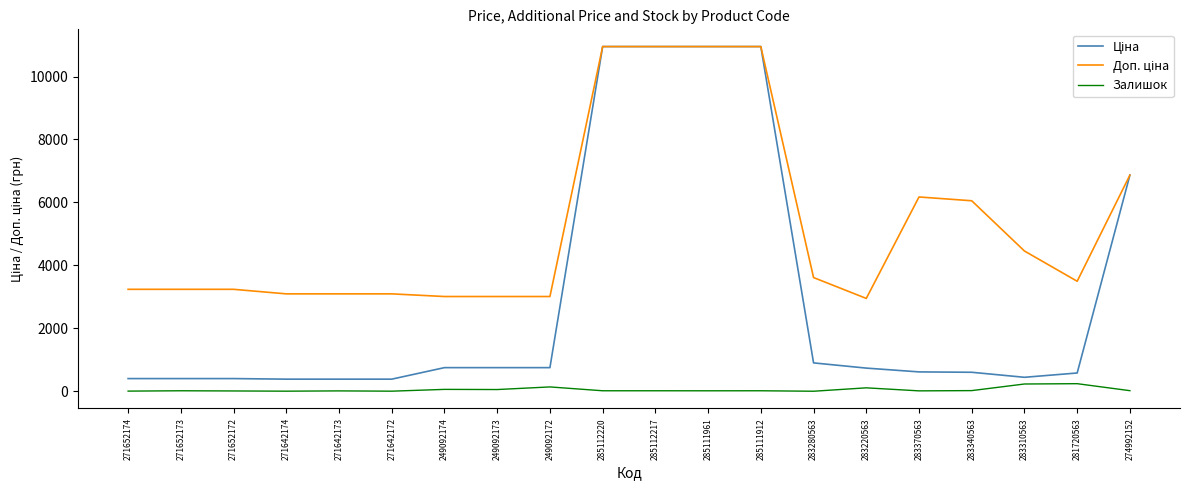

What is the maximum value shown in the chart?

10952.0